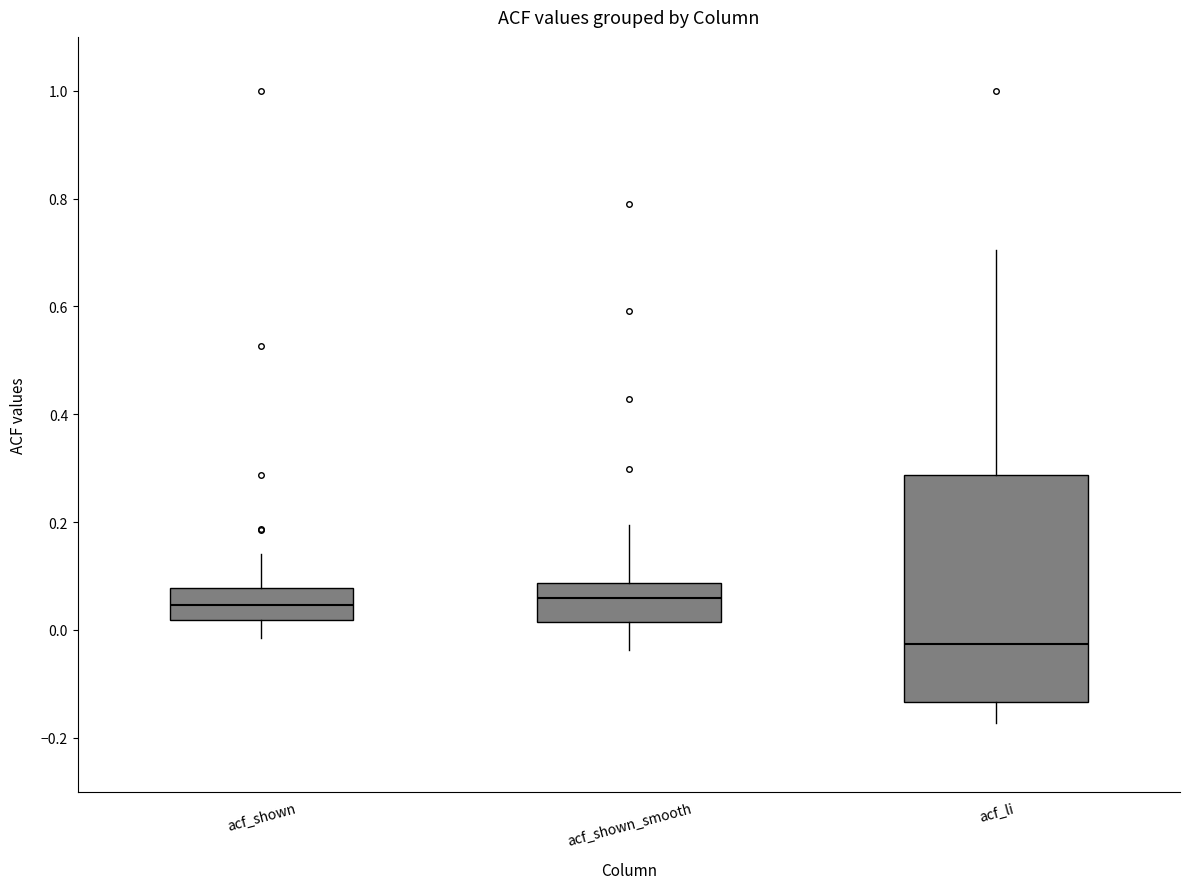

Reading left to right, read every box against the y-axis: the position of its median line, the range the box covers, and the ends of its whiskers. The values are not printed on the chart, so give them approximately, as read against the axis.

acf_shown: median 0.04, box 0.02 to 0.08, whiskers -0.02 to 0.14
acf_shown_smooth: median 0.06, box 0.02 to 0.08, whiskers -0.04 to 0.20
acf_li: median -0.02, box -0.14 to 0.28, whiskers -0.18 to 0.70